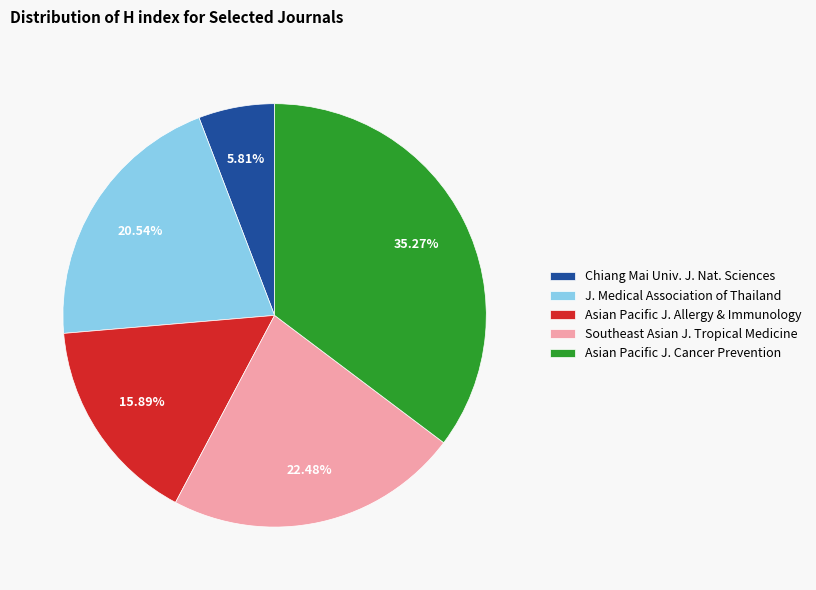

Which has a higher value, Chiang Mai Univ. J. Nat. Sciences or Southeast Asian J. Tropical Medicine?

Southeast Asian J. Tropical Medicine